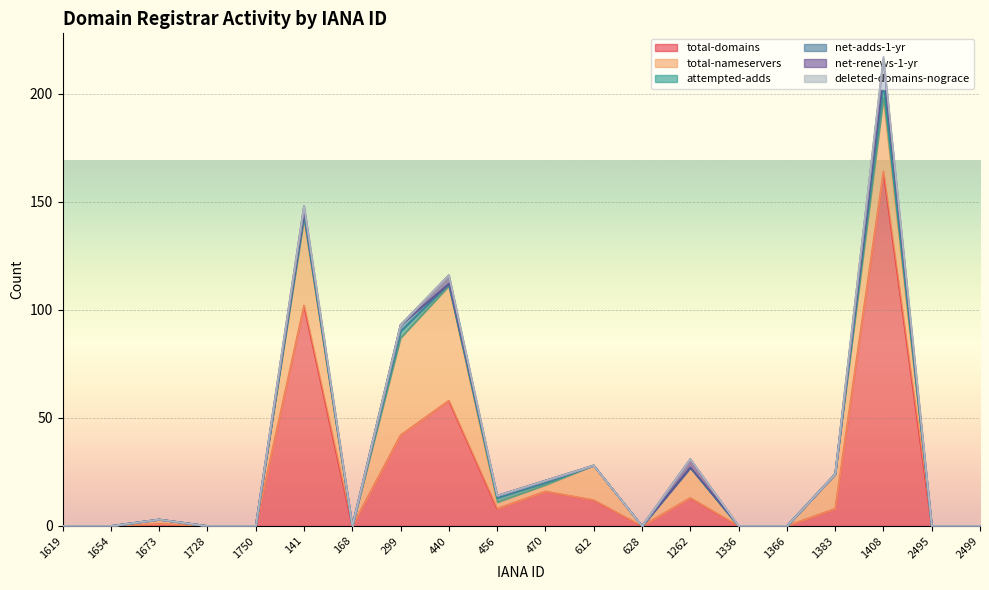

Where is the first local maximum for deleted-domains-nograce?

1408